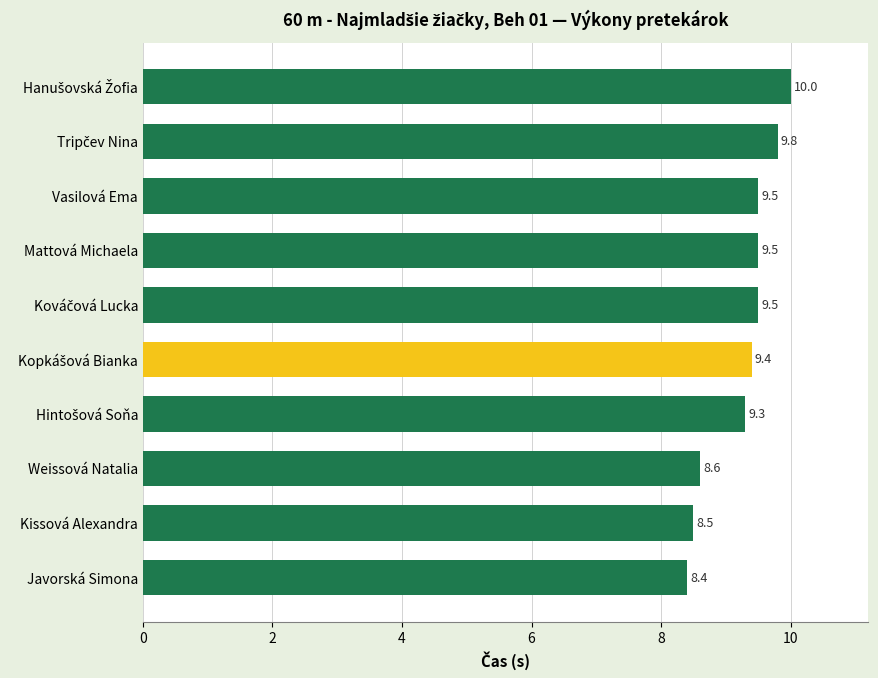

What is the change in value from Mattová Michaela to Weissová Natalia?

-0.9